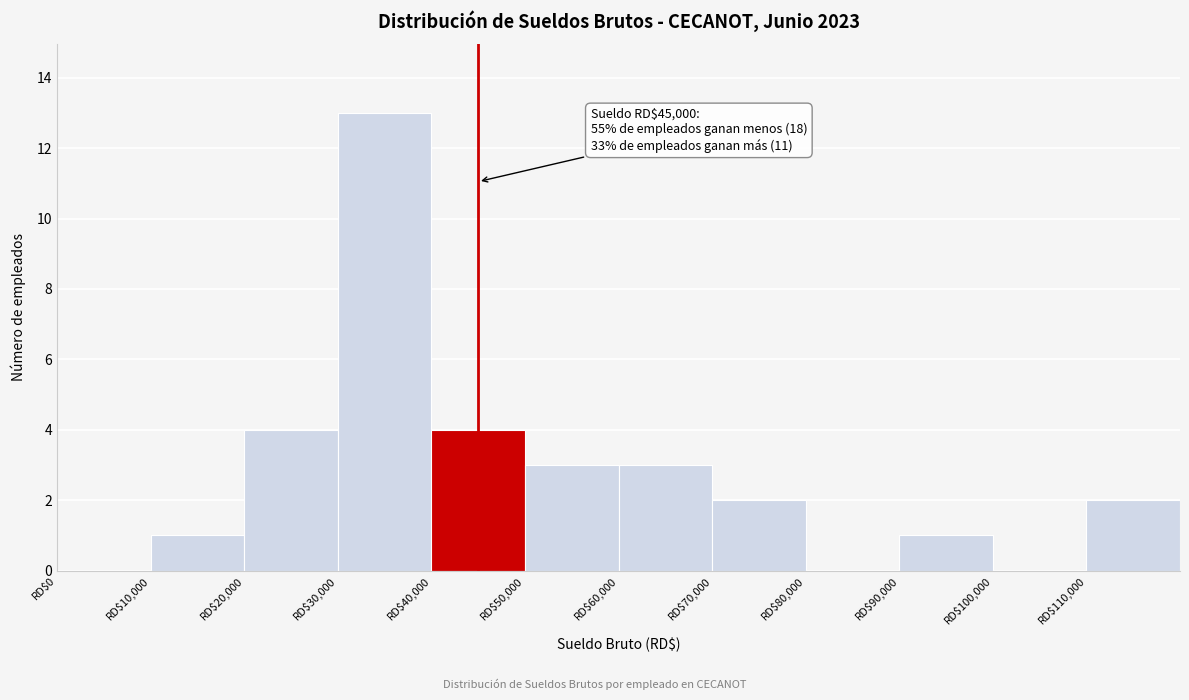

Over which range of the x-axis is the bar tallest?

30000 to 40000